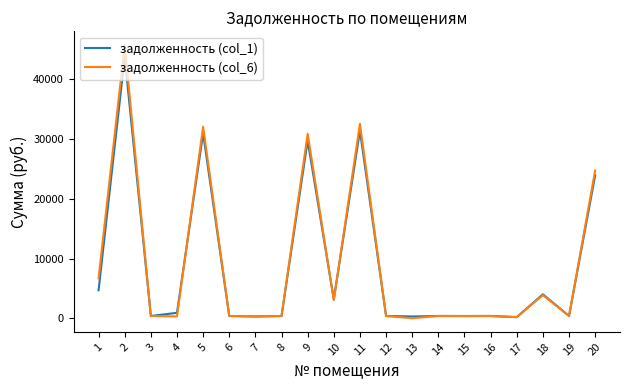

Which series has the widest spread of values?

задолженность (col_6)